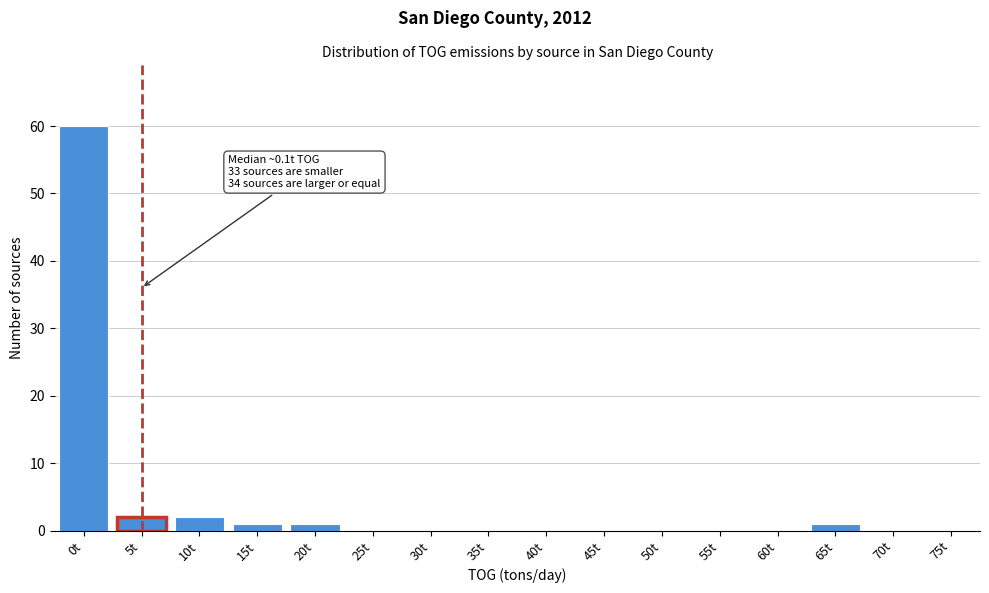

Reading right to left, transcribe all the data shown in this chart.

75t=0	70t=0	65t=1	60t=0	55t=0	50t=0	45t=0	40t=0	35t=0	30t=0	25t=0	20t=1	15t=1	10t=2	5t=2	0t=60